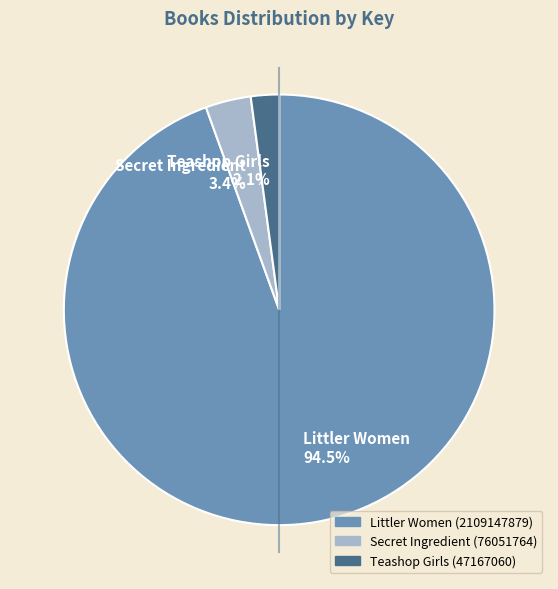

Does any single category account for the majority?

Yes